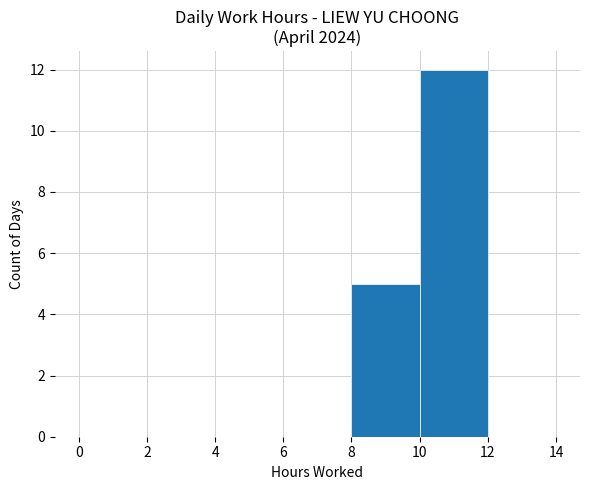

What is the ratio of the value at 8 to the value at 10?

0.4